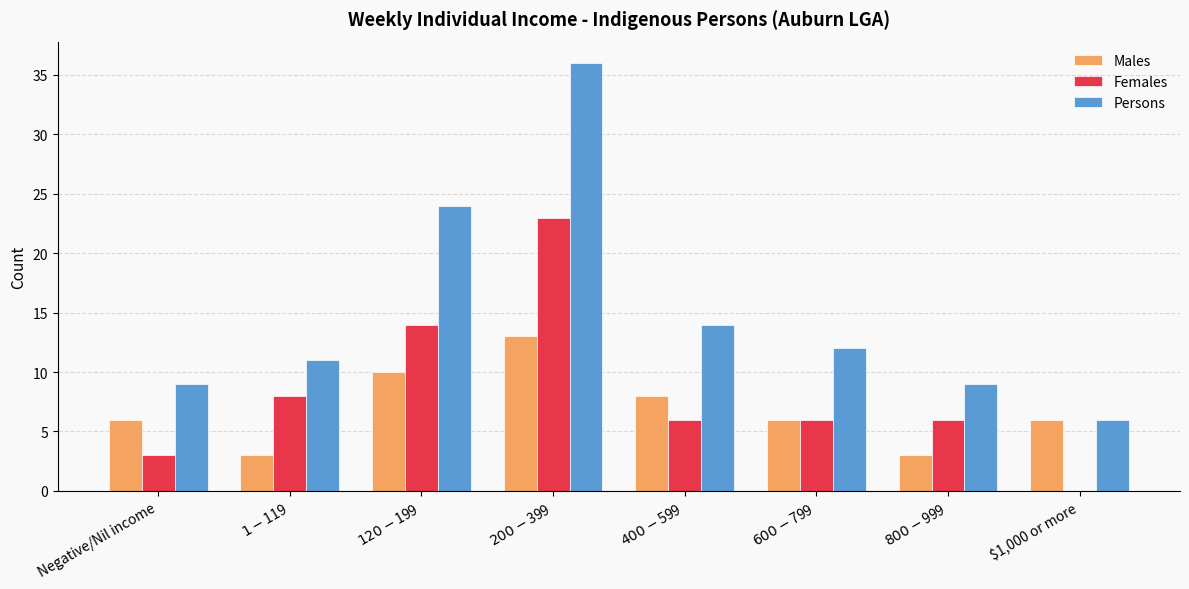

Which series has the largest total across all categories?

Persons